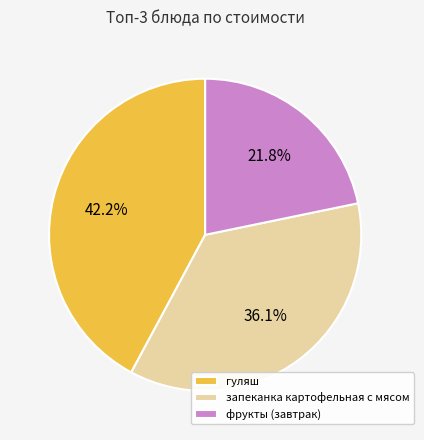

Approximately how many times larger is the value at гуляш compared to фрукты (завтрак)?

1.9